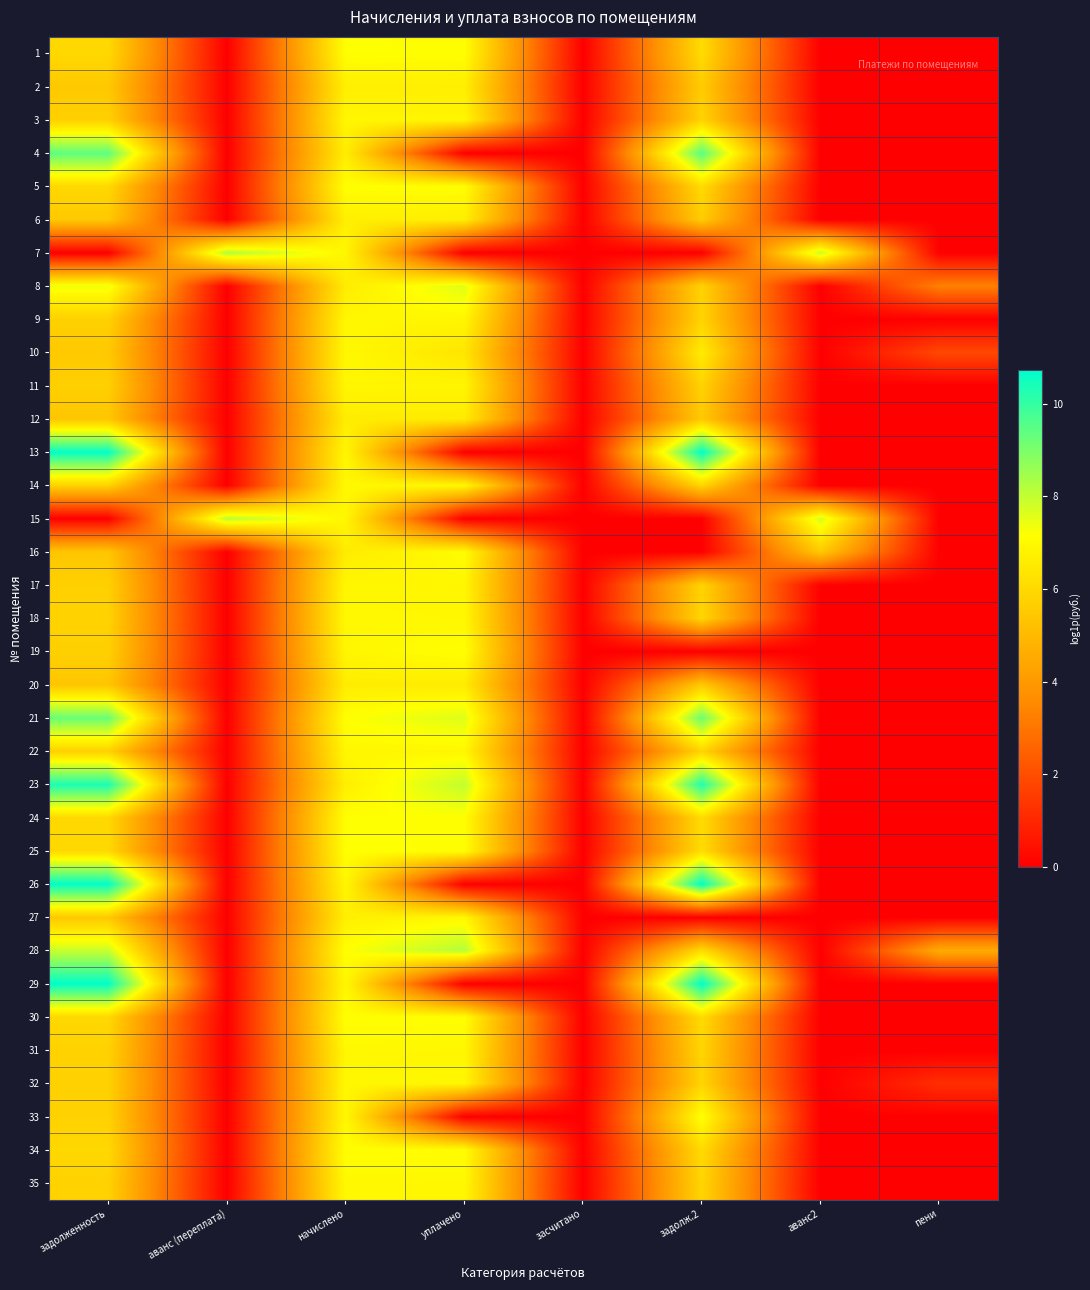

Count the number of data series in this chart.

35